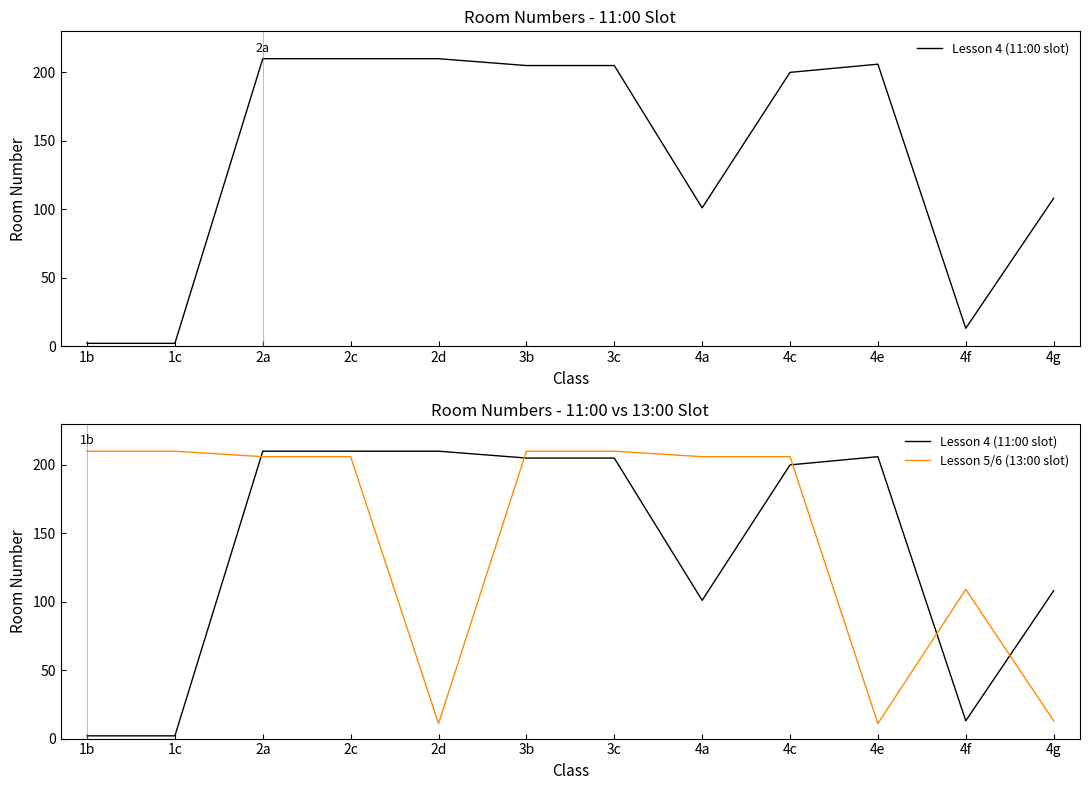

The value of Lesson 4 (11:00 slot) at 4g is 154. True or false?

False